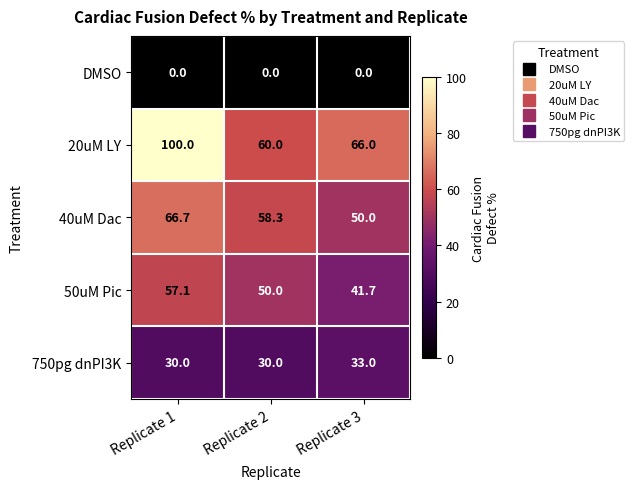

Reading left to right, list all the values displayed in this chart.

DMSO: Replicate 1=0.0	Replicate 2=0.0	Replicate 3=0.0
20uM LY: Replicate 1=100.0	Replicate 2=60.0	Replicate 3=66.0
40uM Dac: Replicate 1=66.7	Replicate 2=58.3	Replicate 3=50.0
50uM Pic: Replicate 1=57.1	Replicate 2=50.0	Replicate 3=41.7
750pg dnPI3K: Replicate 1=30.0	Replicate 2=30.0	Replicate 3=33.0